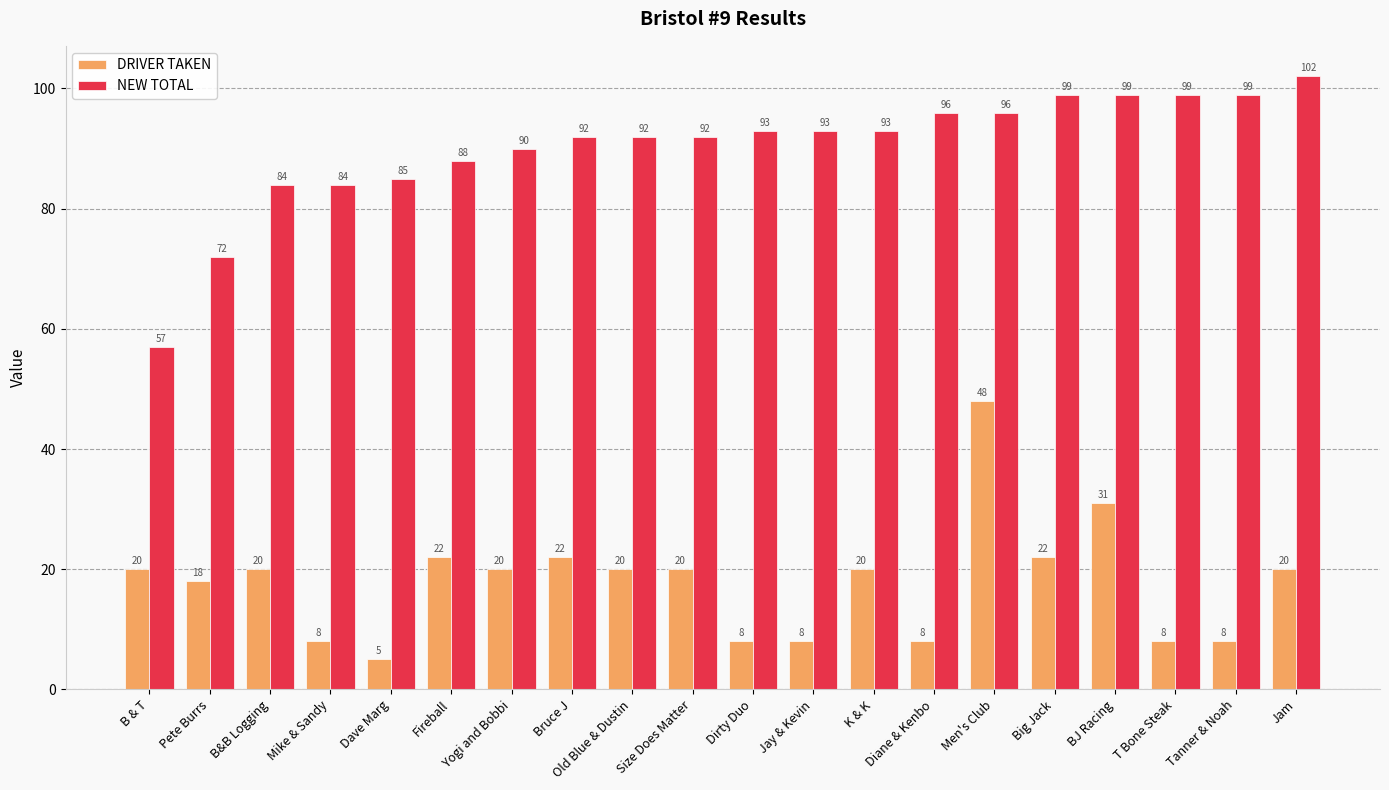

How many groups of bars are there?

20